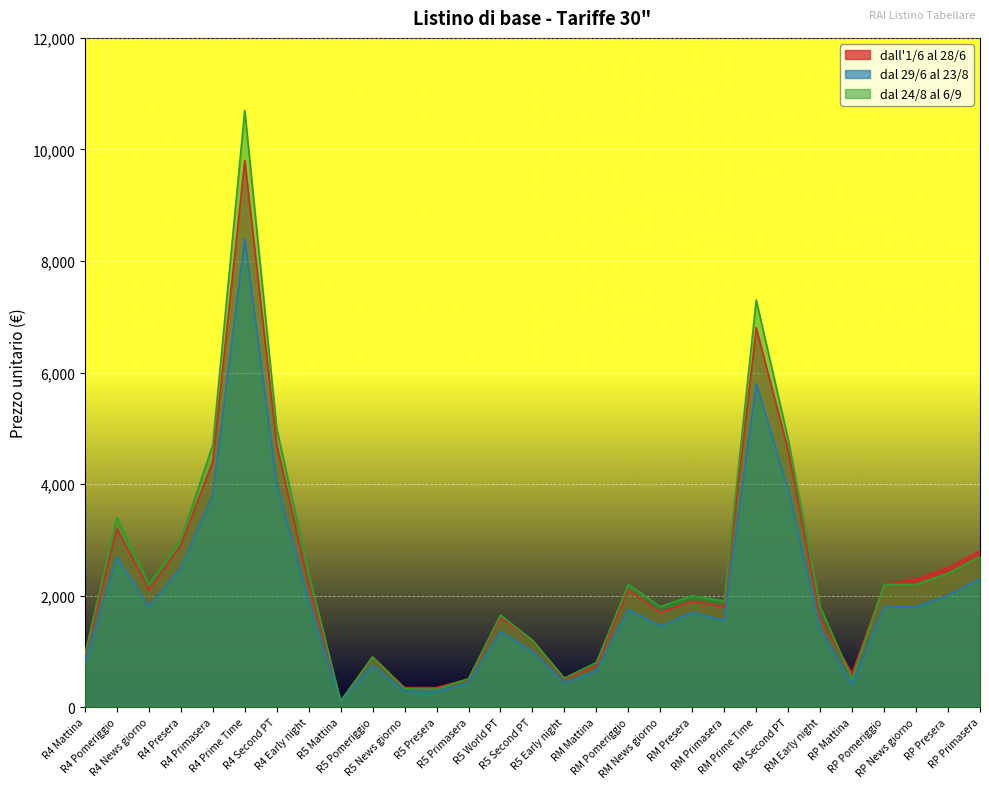

Reading right to left, what are all the values shown in this chart?

dall'1/6 al 28/6: RP Primasera=2800	RP Presera=2500	RP News giorno=2300	RP Pomeriggio=2200	RP Mattina=600	RM Early night=1600	RM Second PT=4600	RM Prime Time=6800	RM Primasera=1800	RM Presera=1900	RM News giorno=1700	RM Pomeriggio=2100	RM Mattina=750	R5 Early night=500	R5 Second PT=1200	R5 World PT=1600	R5 Primasera=500	R5 Presera=350	R5 News giorno=350	R5 Pomeriggio=900	R5 Mattina=110	R4 Early night=2200	R4 Second PT=4700	R4 Prime Time=9800	R4 Primasera=4400	R4 Presera=2900	R4 News giorno=2100	R4 Pomeriggio=3200	R4 Mattina=900
dal 29/6 al 23/8: RP Primasera=2300	RP Presera=2000	RP News giorno=1800	RP Pomeriggio=1800	RP Mattina=410	RM Early night=1400	RM Second PT=3900	RM Prime Time=5800	RM Primasera=1550	RM Presera=1700	RM News giorno=1450	RM Pomeriggio=1750	RM Mattina=650	R5 Early night=430	R5 Second PT=1000	R5 World PT=1350	R5 Primasera=430	R5 Presera=280	R5 News giorno=280	R5 Pomeriggio=750	R5 Mattina=100	R4 Early night=1900	R4 Second PT=4000	R4 Prime Time=8400	R4 Primasera=3800	R4 Presera=2500	R4 News giorno=1800	R4 Pomeriggio=2700	R4 Mattina=800
dal 24/8 al 6/9: RP Primasera=2700	RP Presera=2400	RP News giorno=2200	RP Pomeriggio=2200	RP Mattina=500	RM Early night=1800	RM Second PT=4800	RM Prime Time=7300	RM Primasera=1900	RM Presera=2000	RM News giorno=1800	RM Pomeriggio=2200	RM Mattina=800	R5 Early night=520	R5 Second PT=1200	R5 World PT=1650	R5 Primasera=510	R5 Presera=320	R5 News giorno=330	R5 Pomeriggio=900	R5 Mattina=110	R4 Early night=2400	R4 Second PT=5000	R4 Prime Time=10700	R4 Primasera=4700	R4 Presera=3000	R4 News giorno=2200	R4 Pomeriggio=3400	R4 Mattina=950